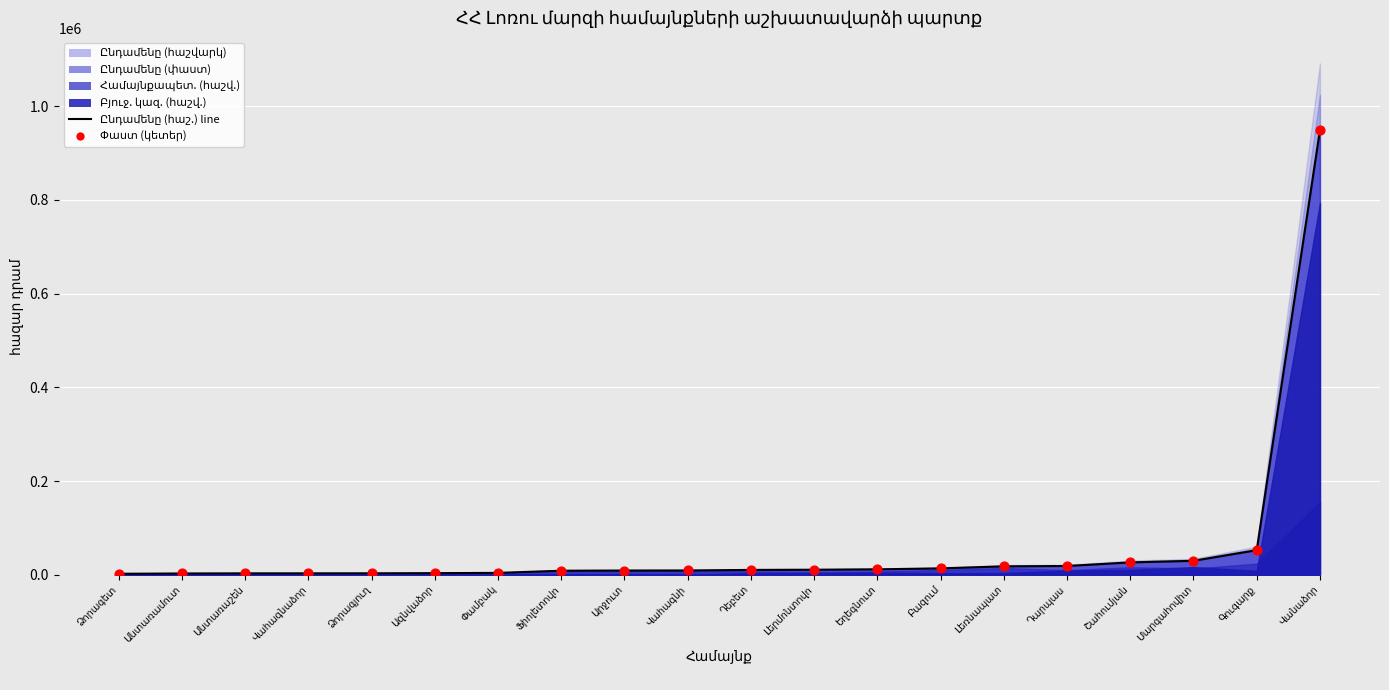

At how many categories does at least one series exceed 184240?

1